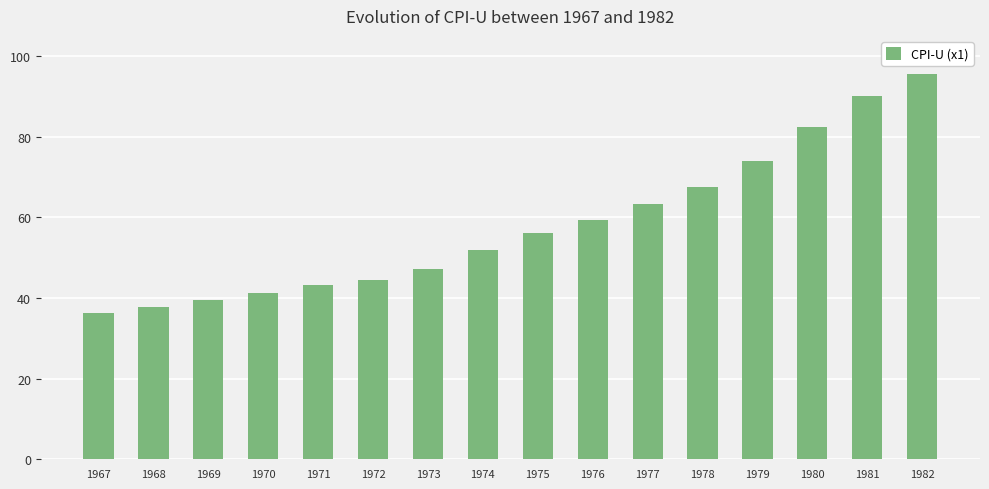

What is the difference between the maximum and minimum values?

59.2